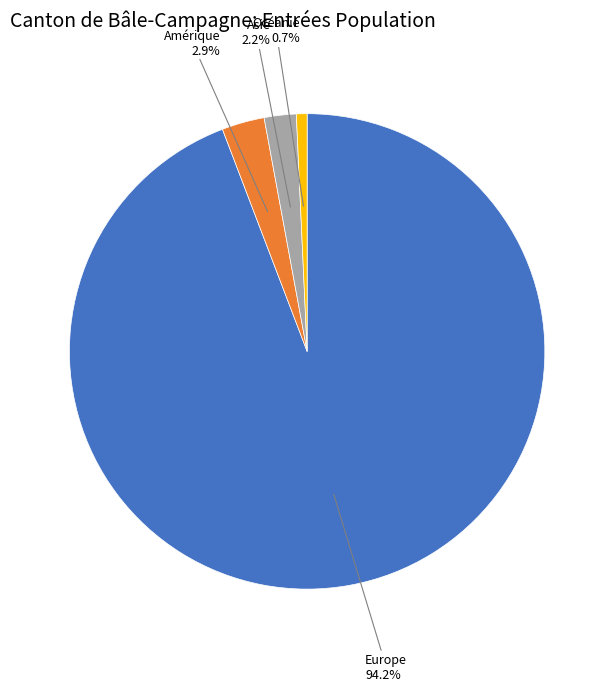

Does any single category account for the majority?

Yes